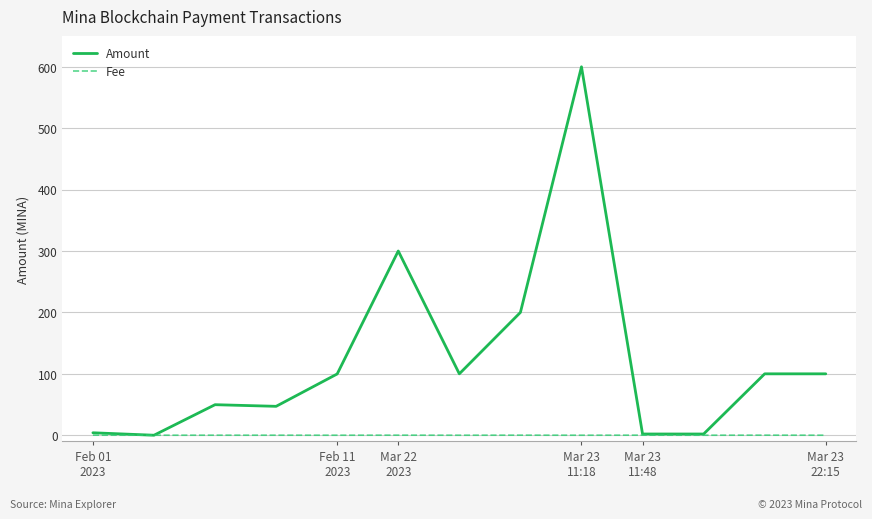

What is the maximum value shown in the chart?

600.0